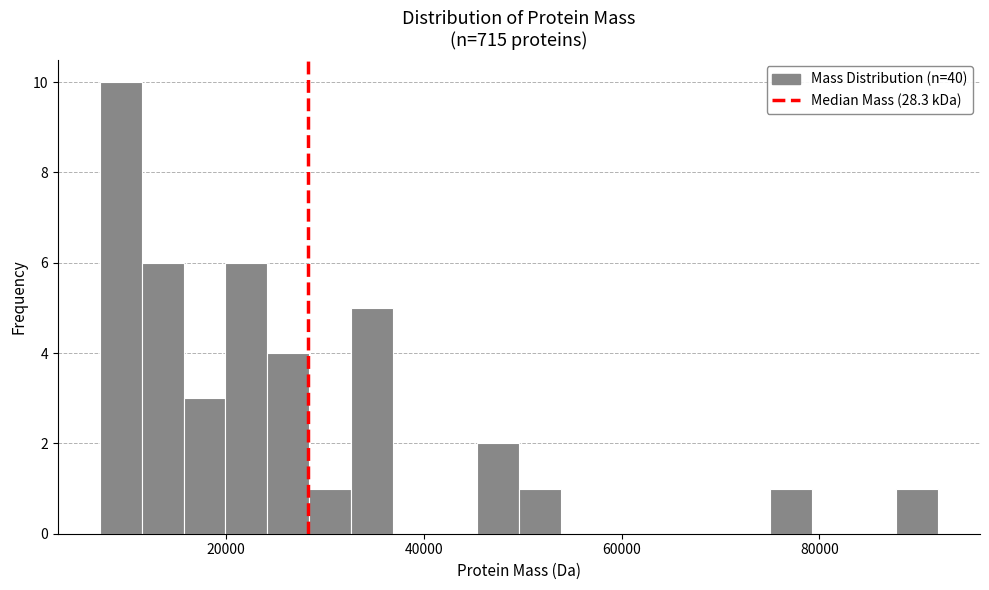

Around what value on the x-axis is the tallest bar? Give the approximate position of its centre, as read against the axis.

10000